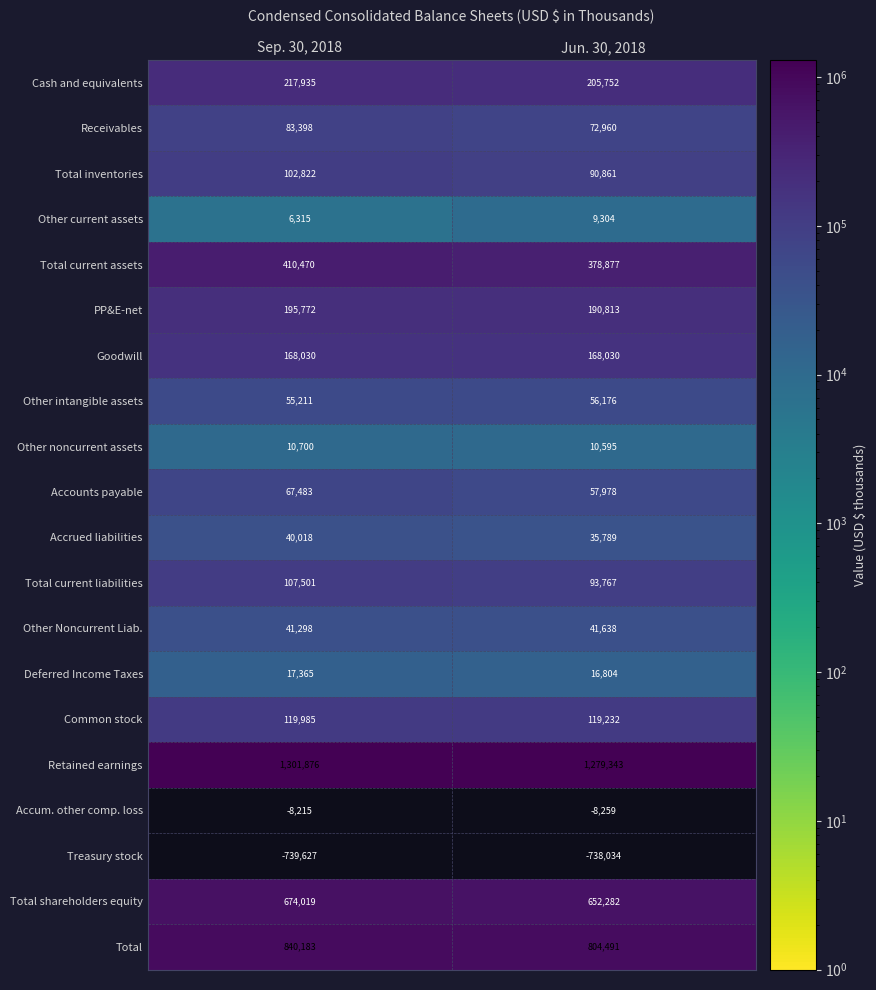

True or false: Cash and equivalents has a value of 56080 at Sep. 30, 2018.

False